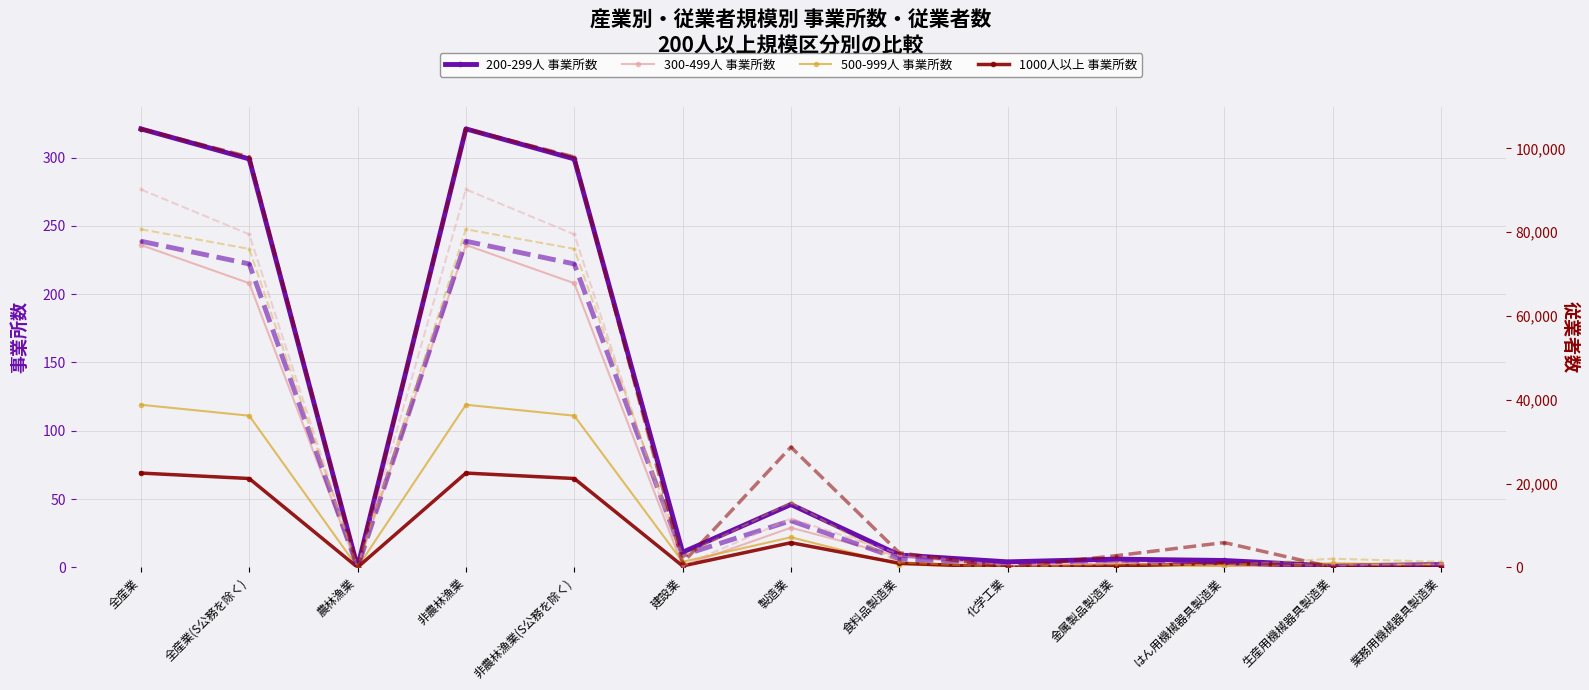

How many times do 300-499人 事業所数 and 500-999人 事業所数 cross each other?

2